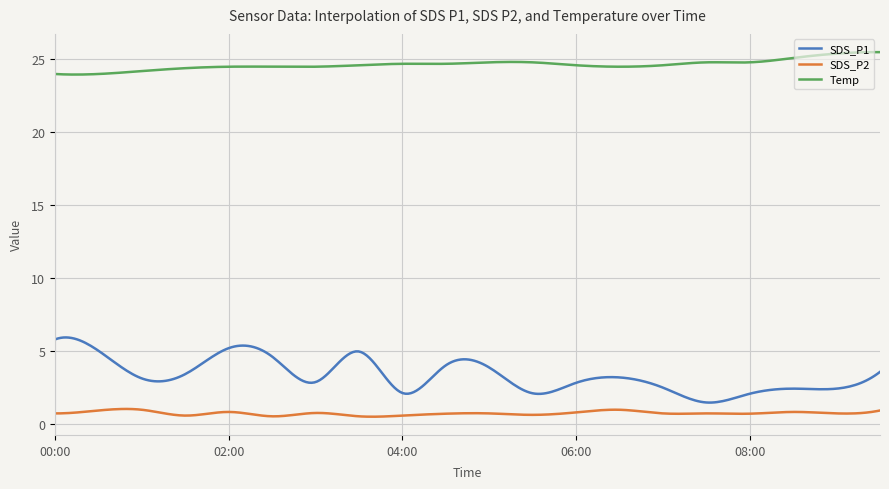

Which series has the largest range (max minus min)?

SDS_P1